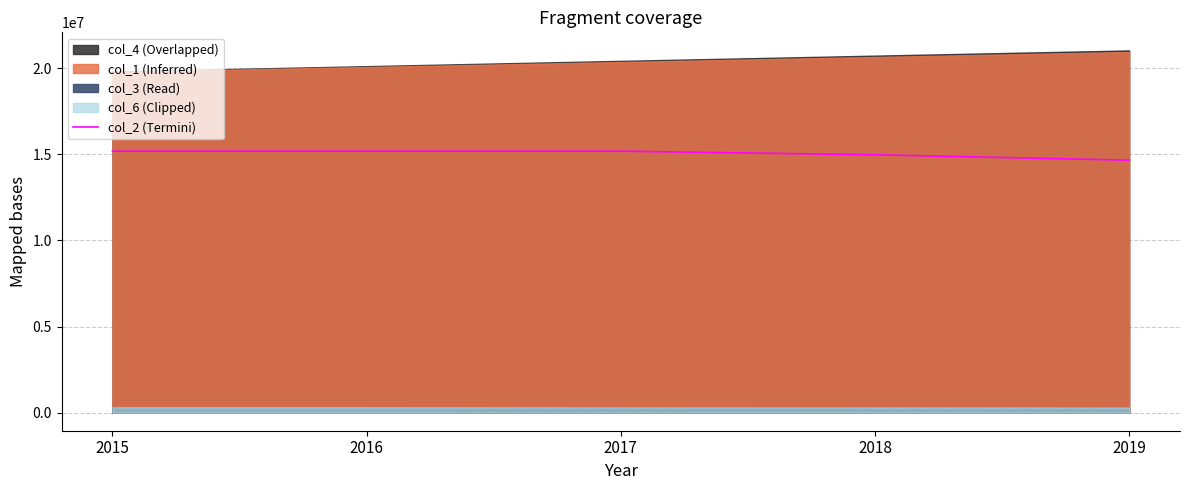

The value of col_2 (Termini) at 2015 is 15187626.2. True or false?

True